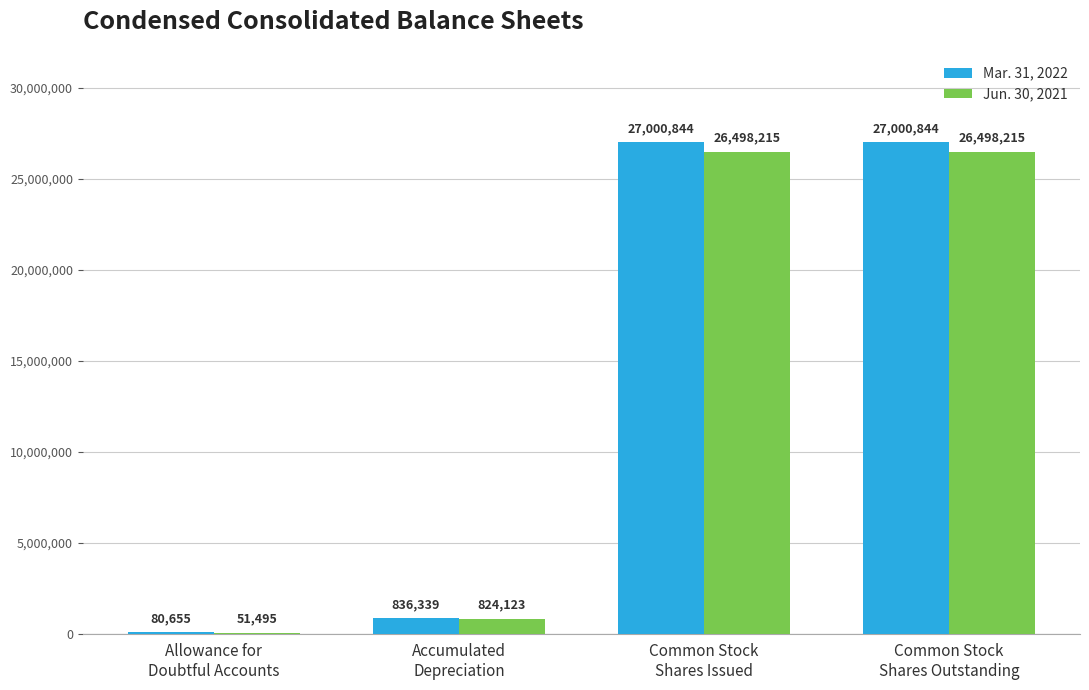

What is the sum of all Jun. 30, 2021 values?

53872048